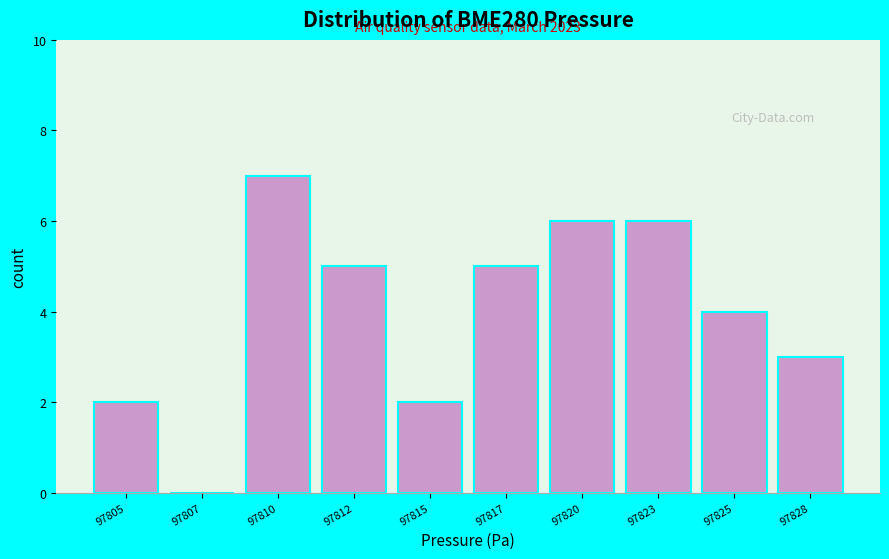

Reading left to right, what are all the values shown in this chart?

97805=2	97807=0	97810=7	97812=5	97815=2	97817=5	97820=6	97823=6	97825=4	97828=3